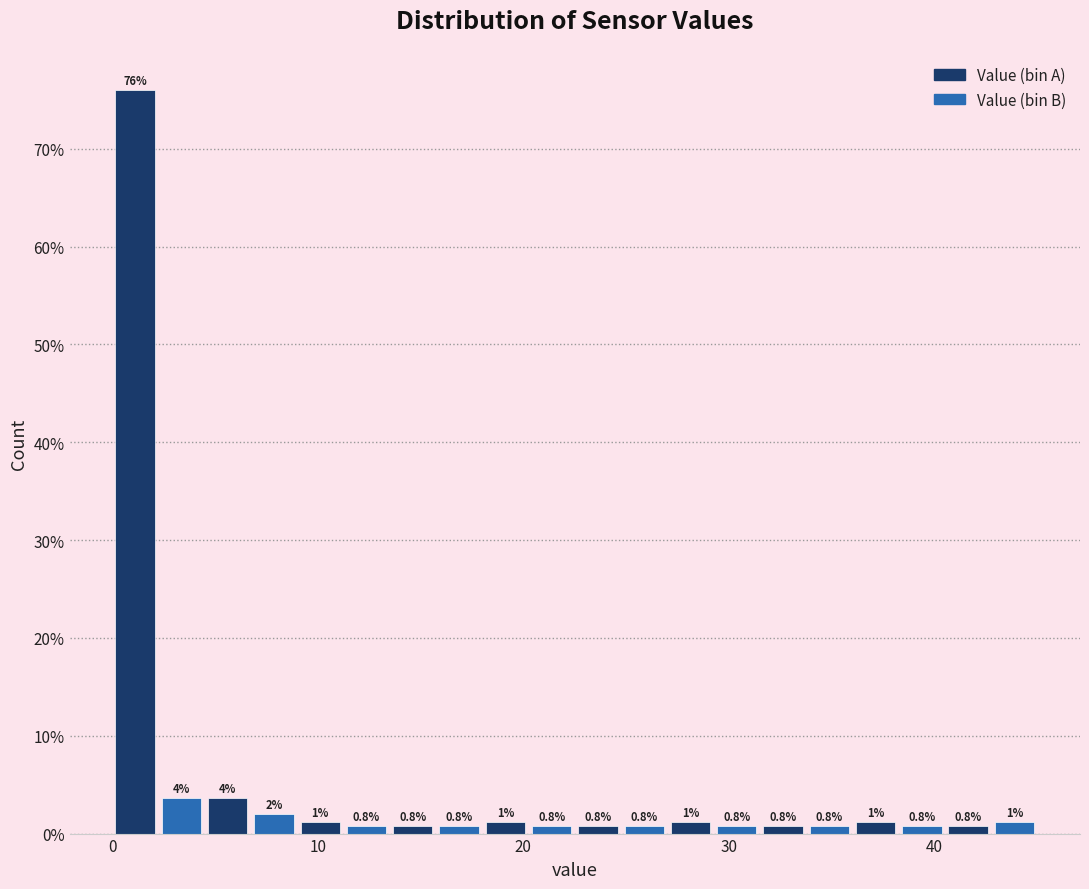

Read against the x-axis, roughly where is the centre of the tallest bar?

1